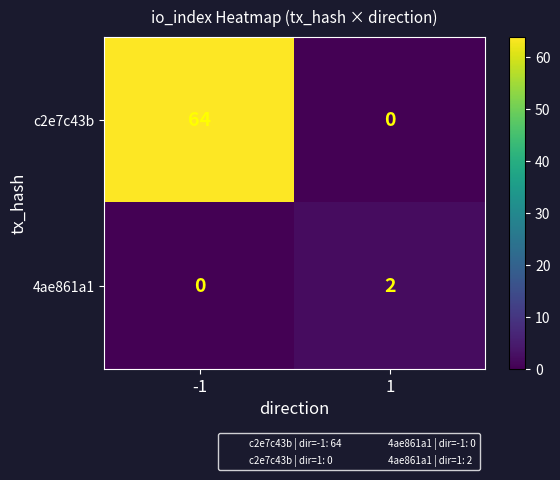

What is the greatest value displayed?

64